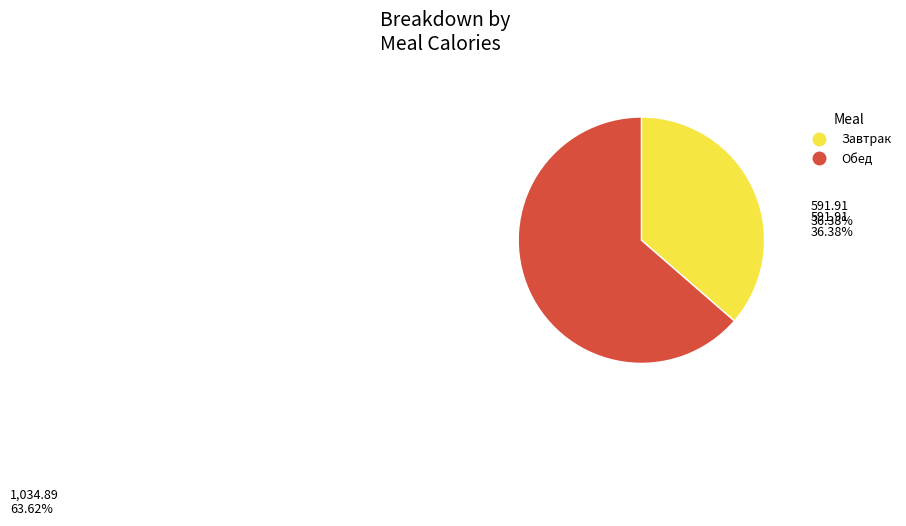

Is there a majority slice in this chart?

Yes